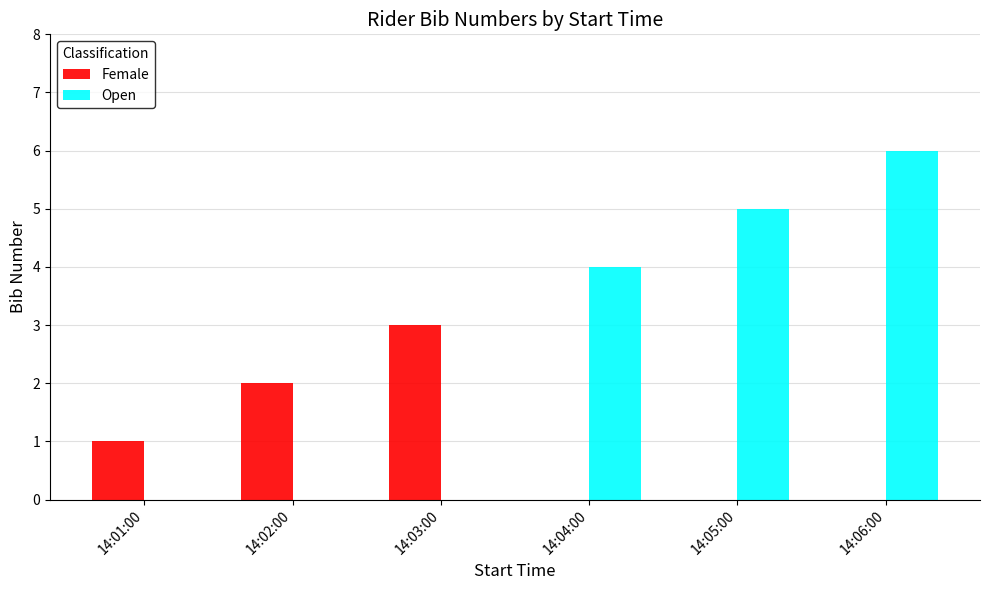

What is the sum of all Open values?

15